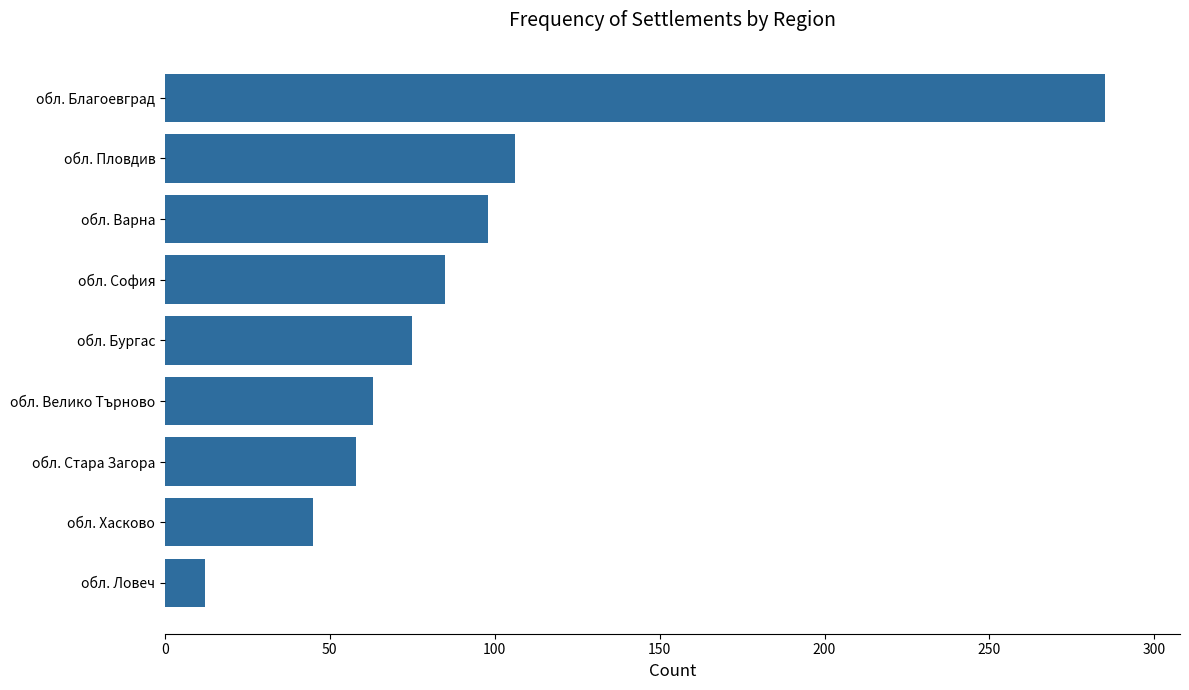

Rank the categories by value from highest to lowest.

обл. Благоевград, обл. Пловдив, обл. Варна, обл. София, обл. Бургас, обл. Велико Търново, обл. Стара Загора, обл. Хасково, обл. Ловеч